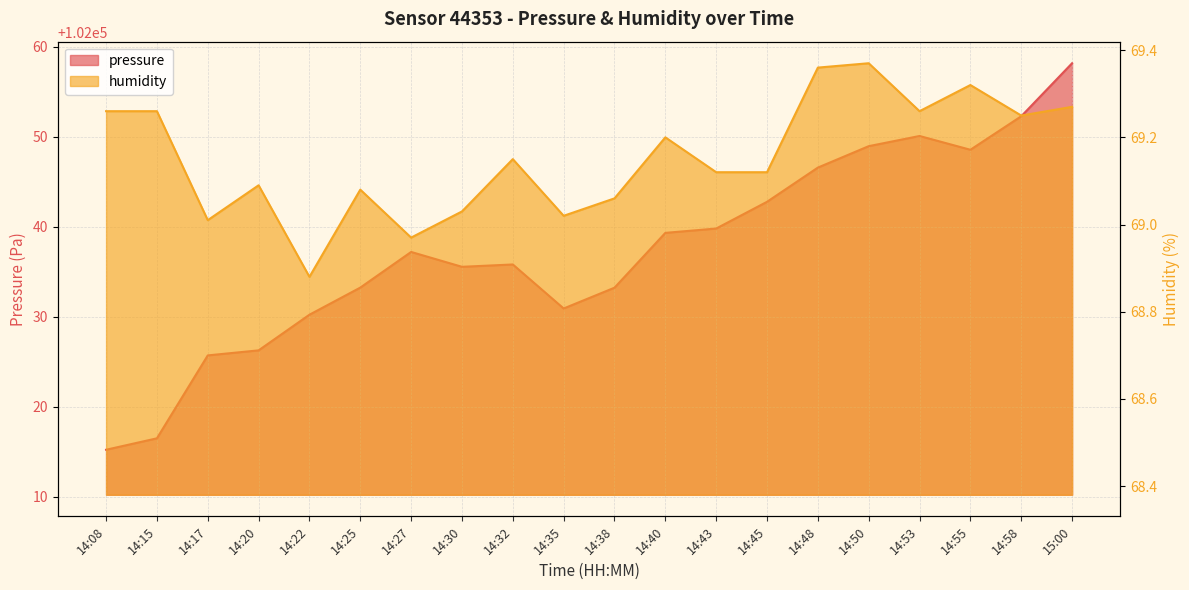

True or false: pressure has a value of 102025.7 at 14:17.

True